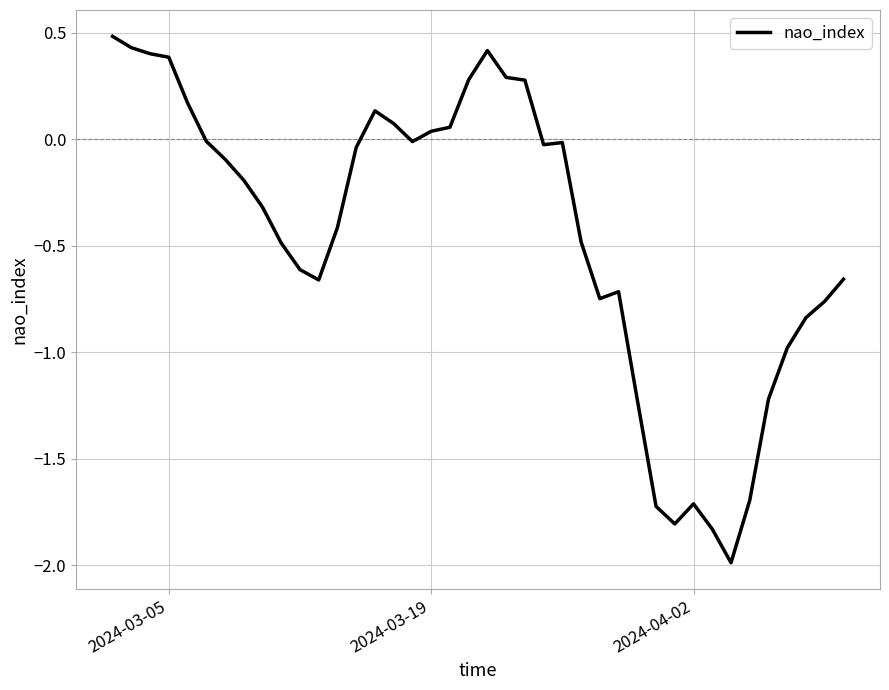

What is the maximum value shown in the chart?

0.5